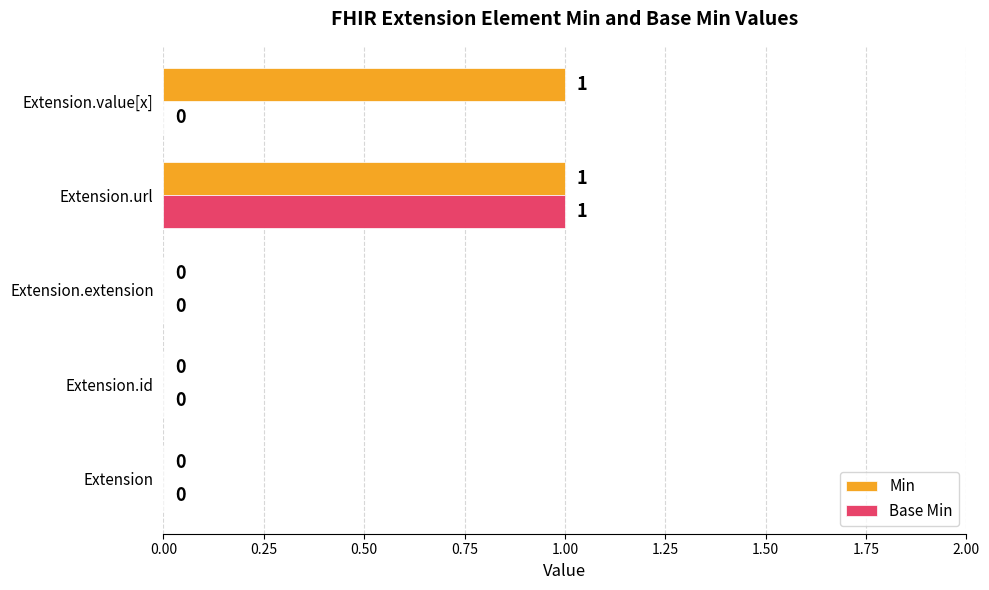

The value of Base Min at Extension.url is 0. True or false?

False